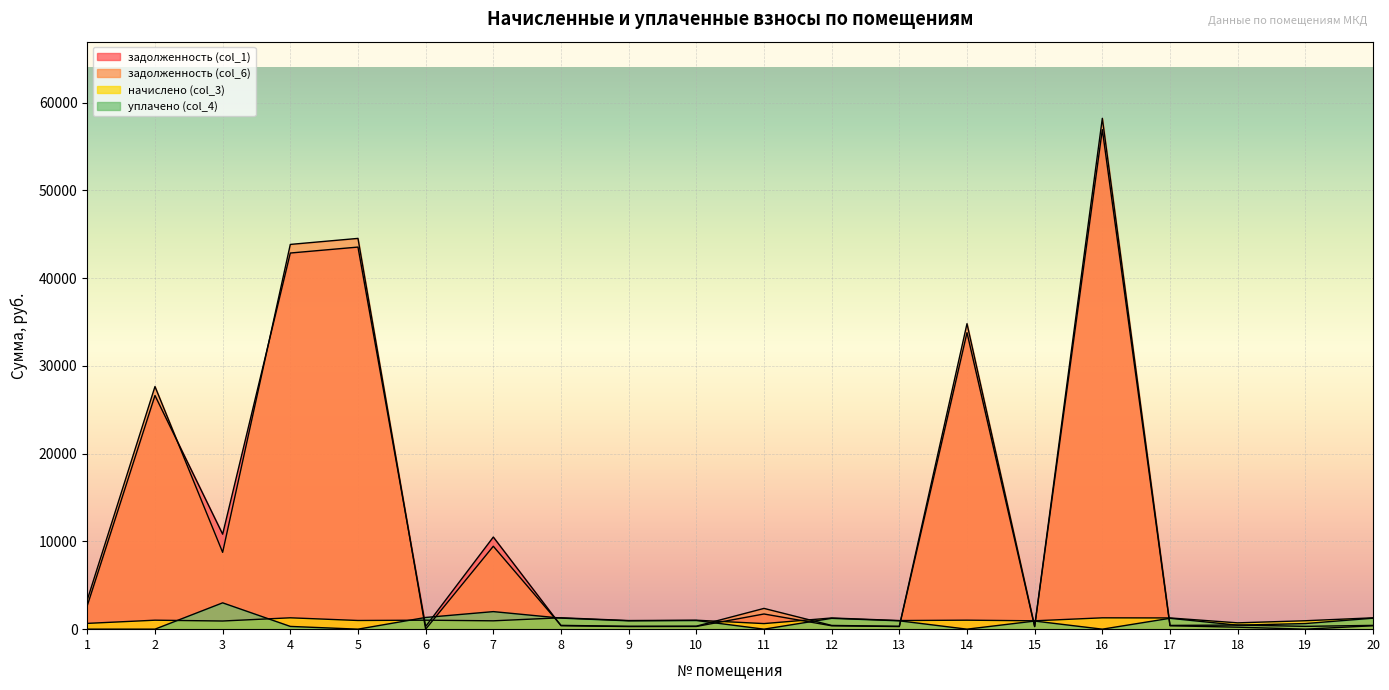

How many values in the уплачено (col_4) series are below 951?

10